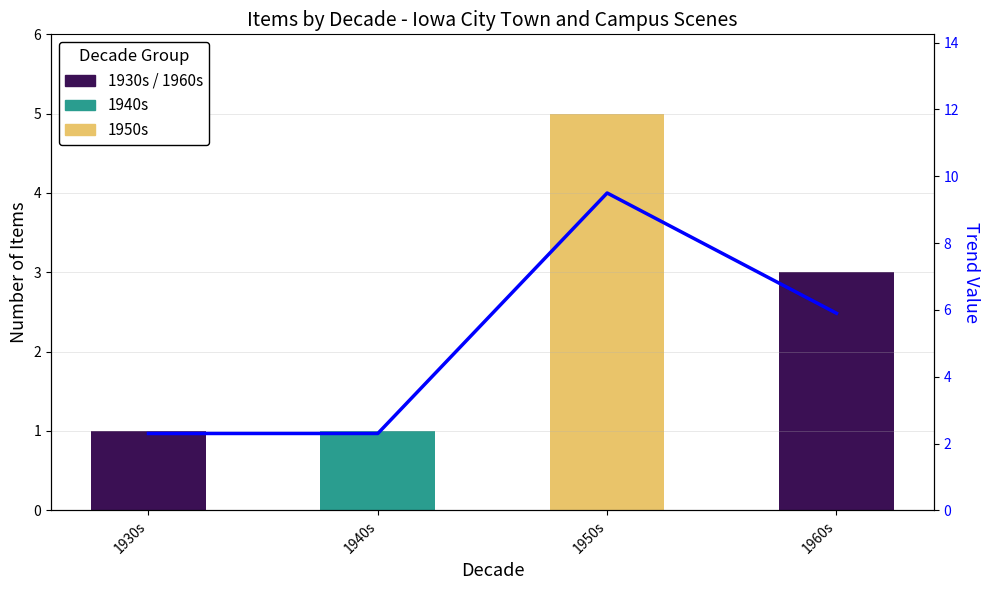

What is the sum of the Items per Decade values at 1930s and 1950s?

6.0